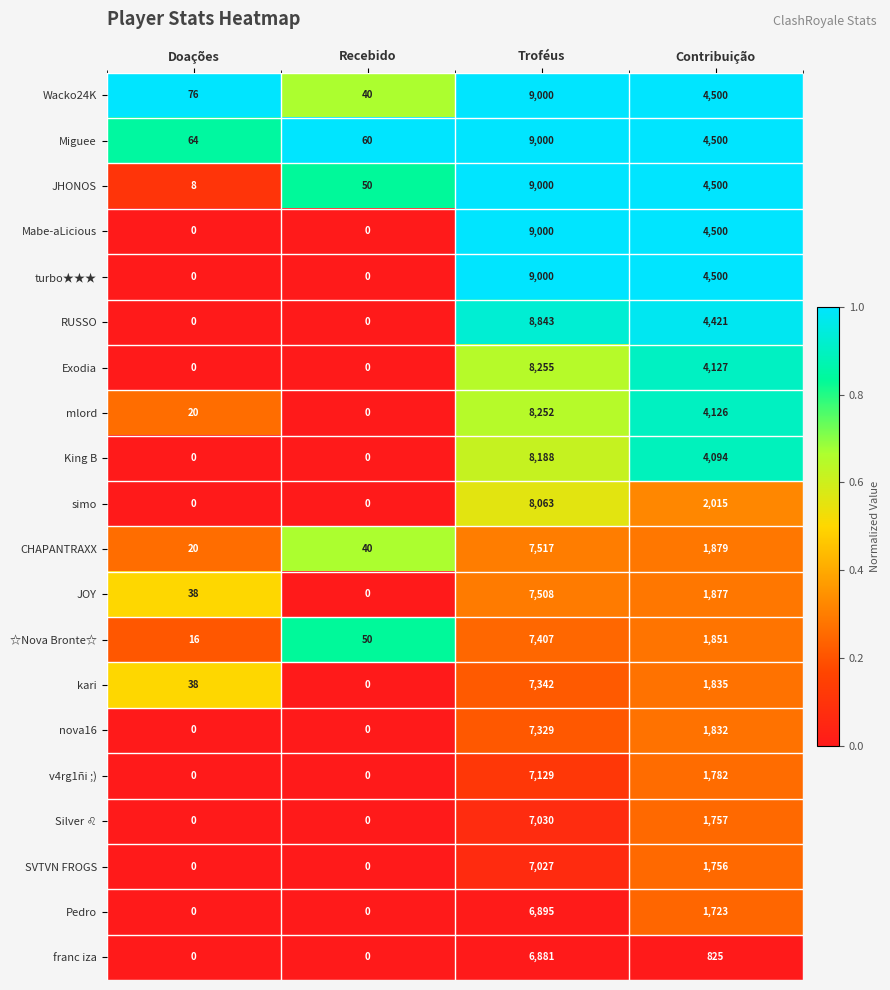

At which category does the chart reach its peak across all series?

Troféus